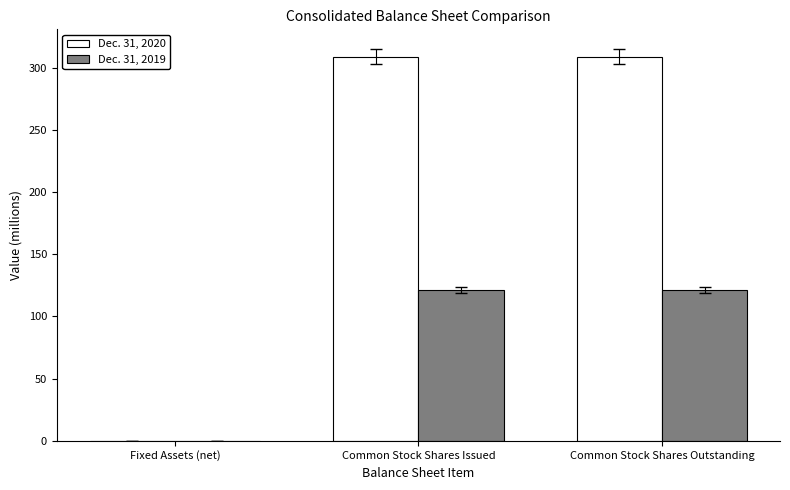

What is the sum of all Dec. 31, 2019 values?

243.3